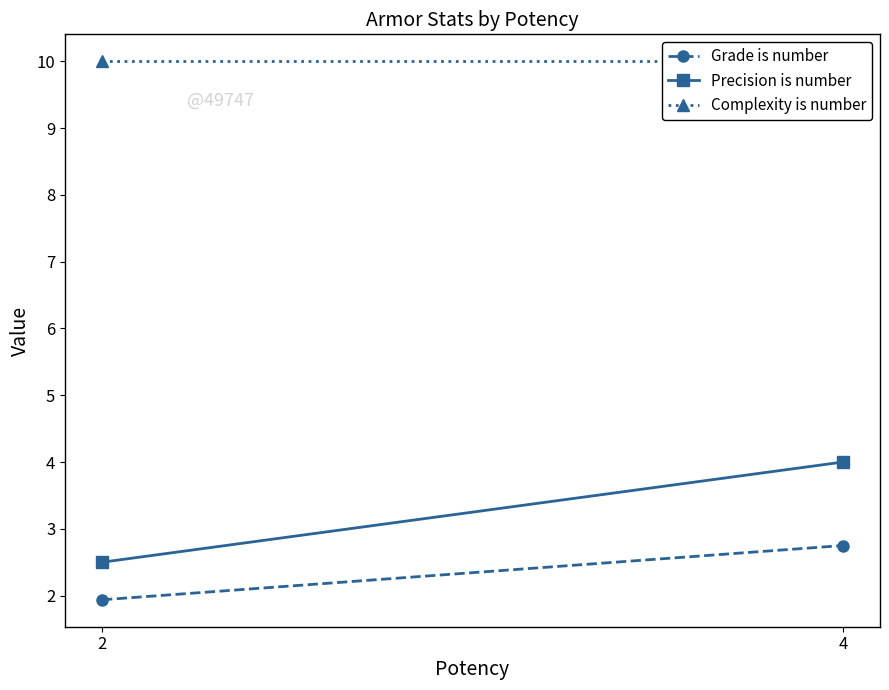

Reading right to left, list all the values displayed in this chart.

Grade is number: 4=2.8	2=1.9
Precision is number: 4=4.0	2=2.5
Complexity is number: 4=10.0	2=10.0